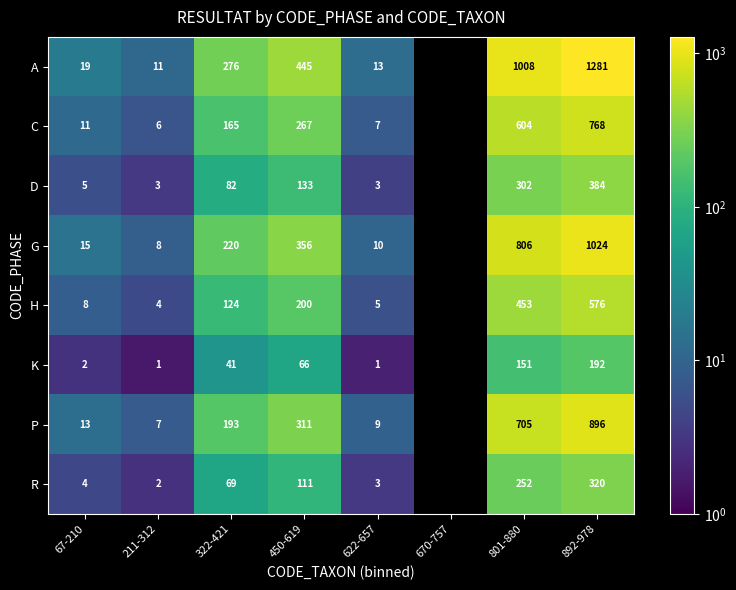

What is the sum of the R values at 450-619 and 67-210?

115